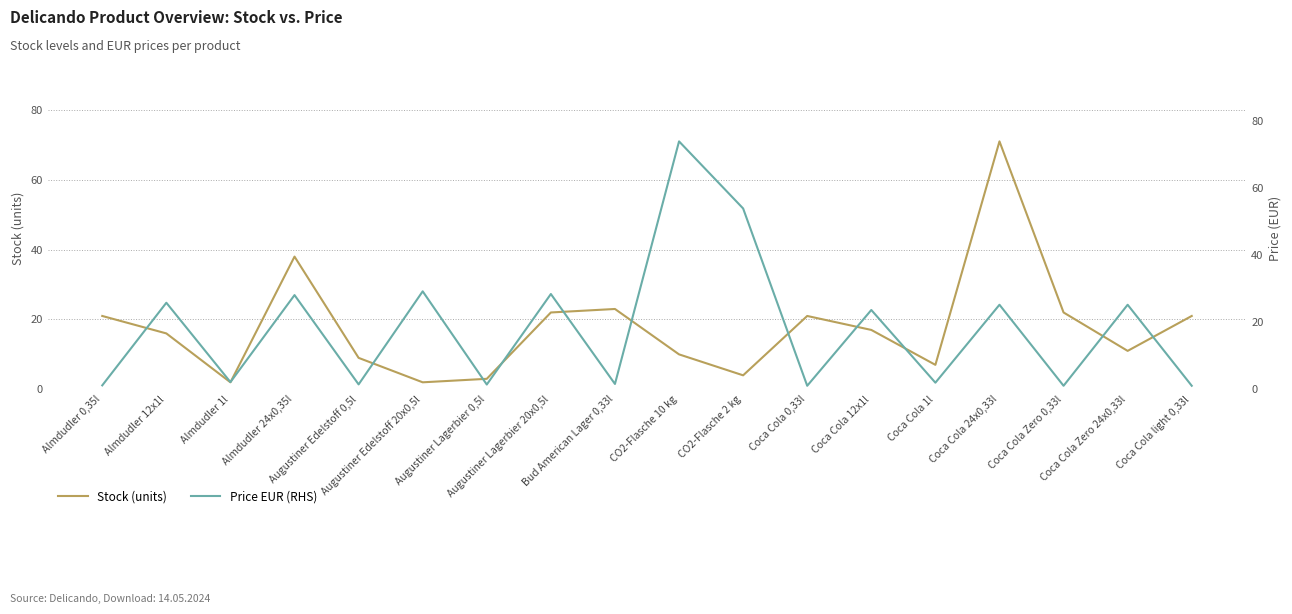

What is the lowest value of the Price EUR (RHS) series?

1.1